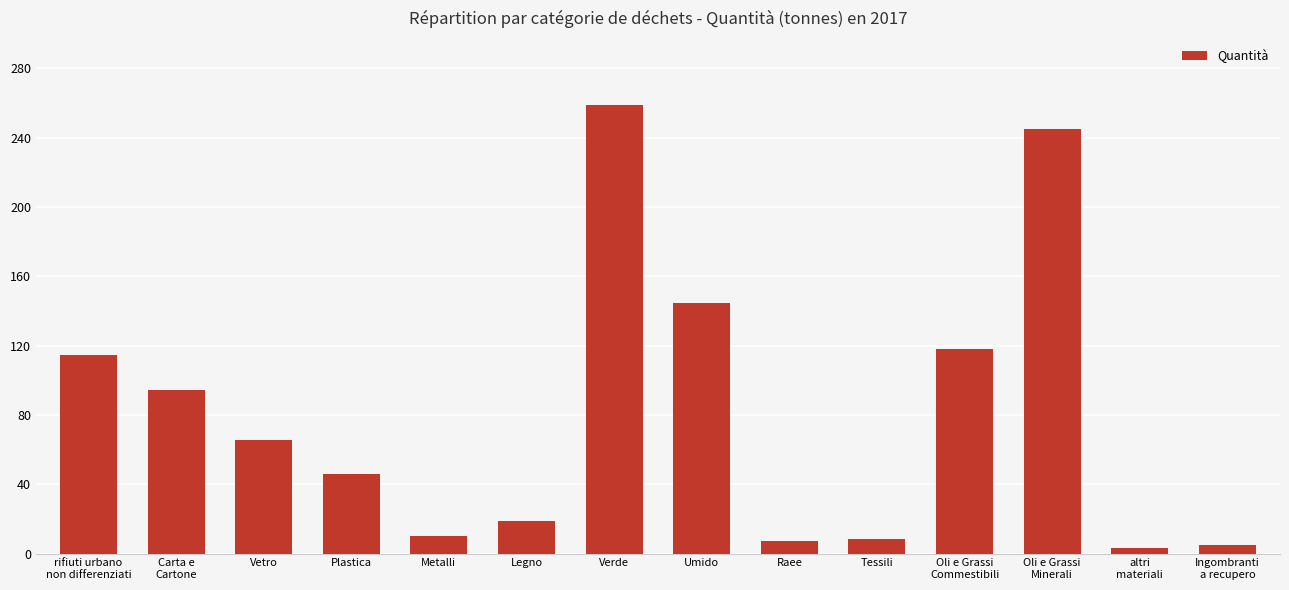

What is the sum of the values at Oli e Grassi
Commestibili and Oli e Grassi
Minerali?

363.0